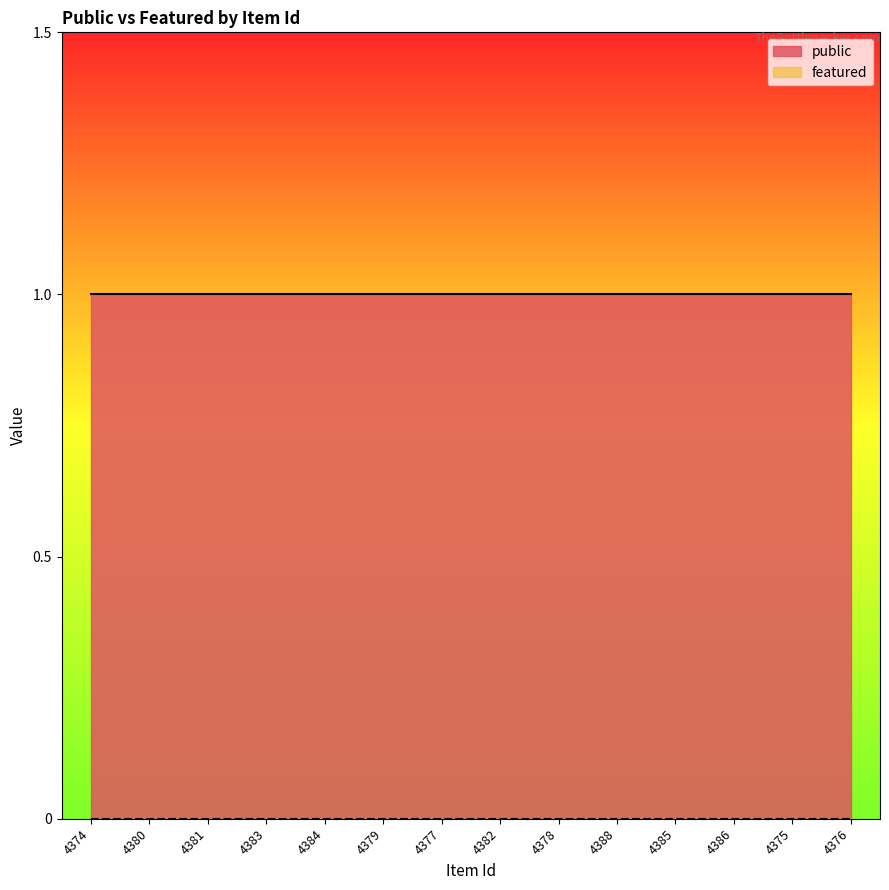

Between 4374 and 4386, which series saw the biggest shift?

public